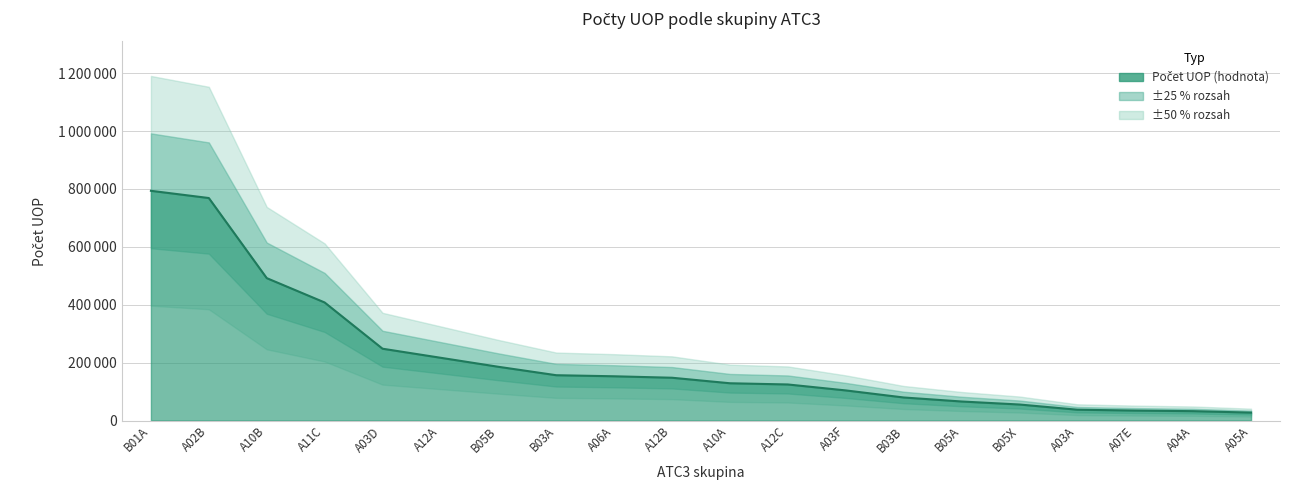

What is the sum of all values?

4258278